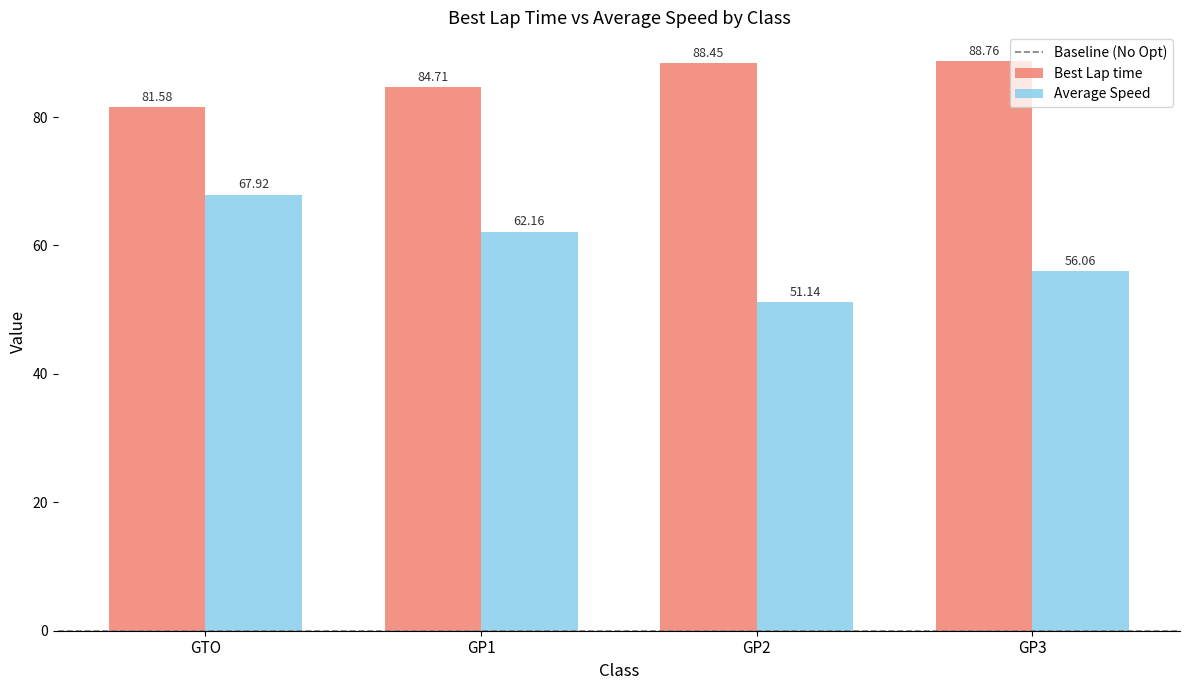

What is the label of the 2nd bar from the left?

GP1